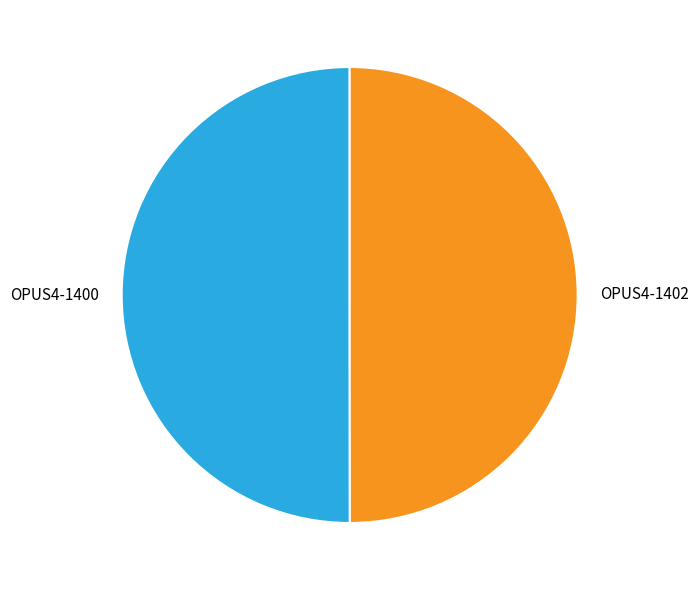

What is the ratio of the value at OPUS4-1400 to the value at OPUS4-1402?

1.0